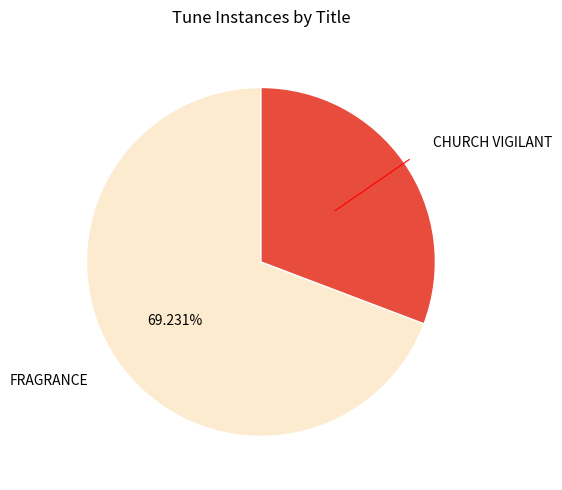

Which slice represents more than half of the pie?

FRAGRANCE